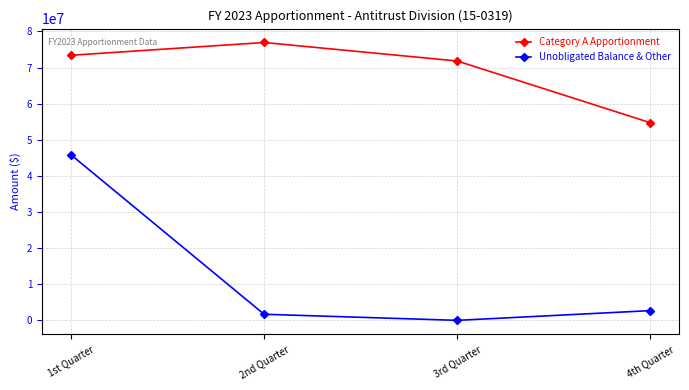

What is the average value of the Category A Apportionment series?

69224108